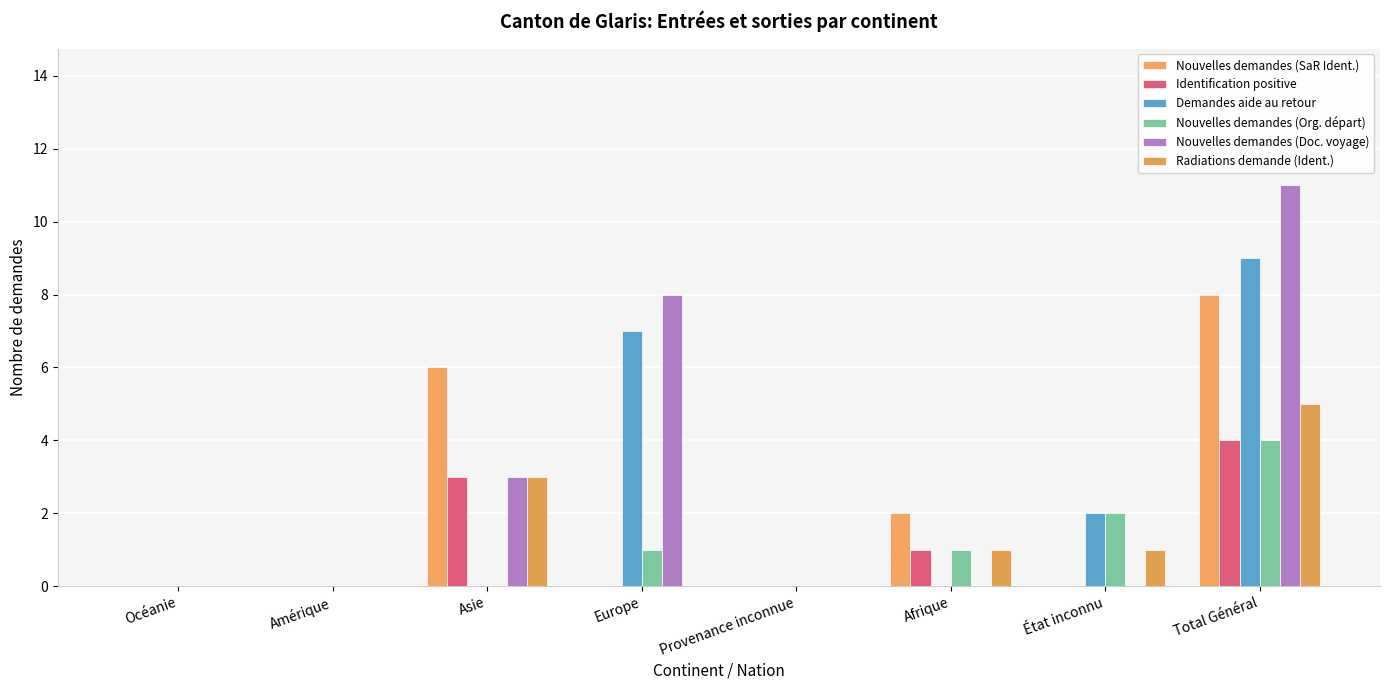

At which label does Radiations demande (Ident.) reach its peak?

Total Général